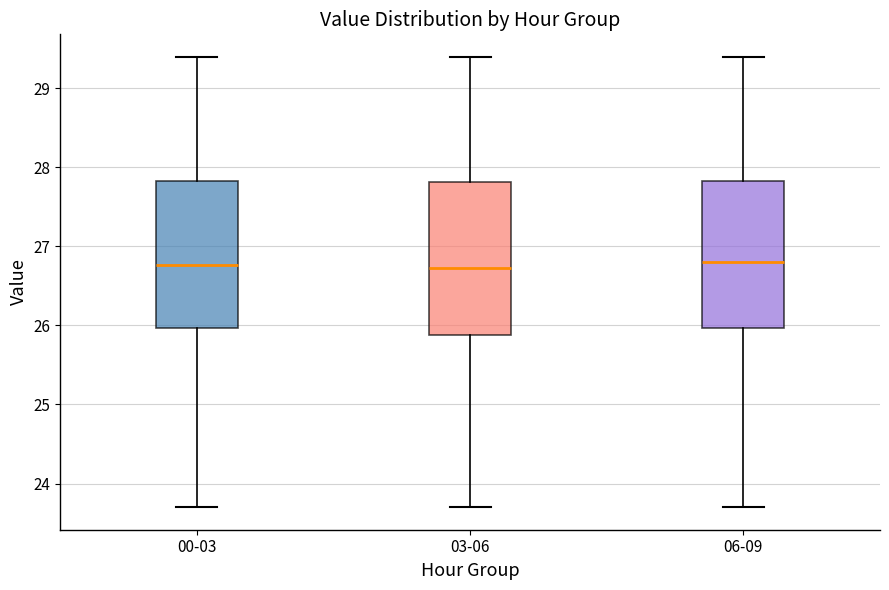

Where does the median line of the box for 03-06 sit on the y-axis? The values are not printed on the chart, so give them approximately, as read against the axis.

26.7